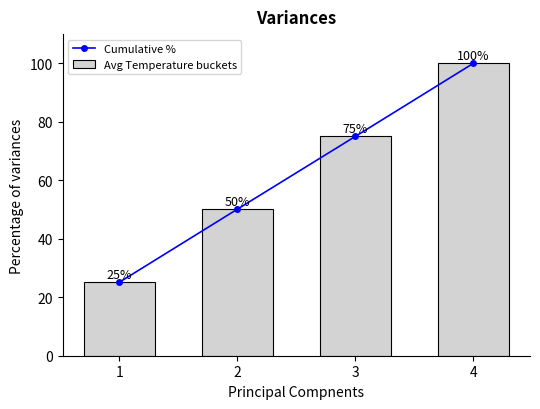

What is the total value across all series at 1?

50.2